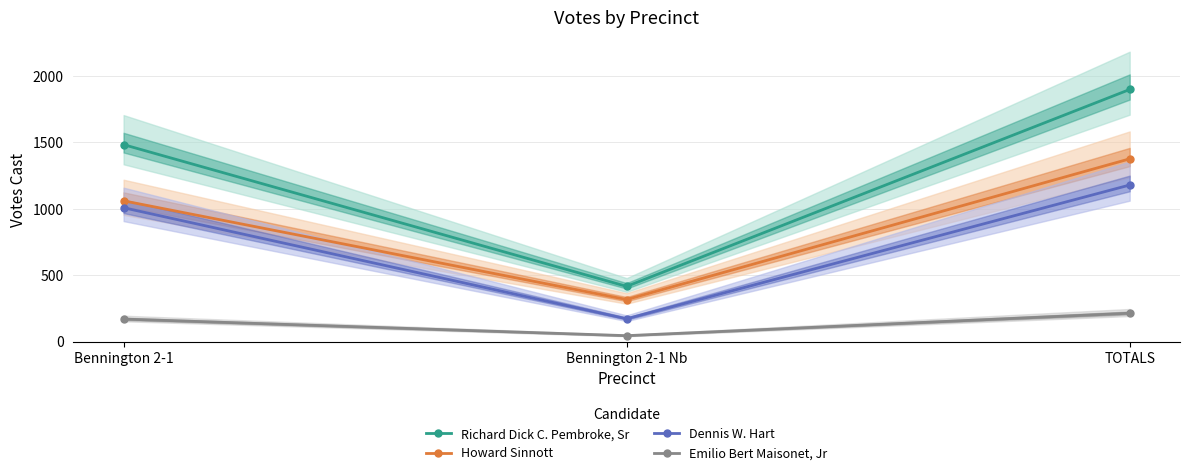

What is the value of the Dennis W. Hart point at the 1st from the left?

1007